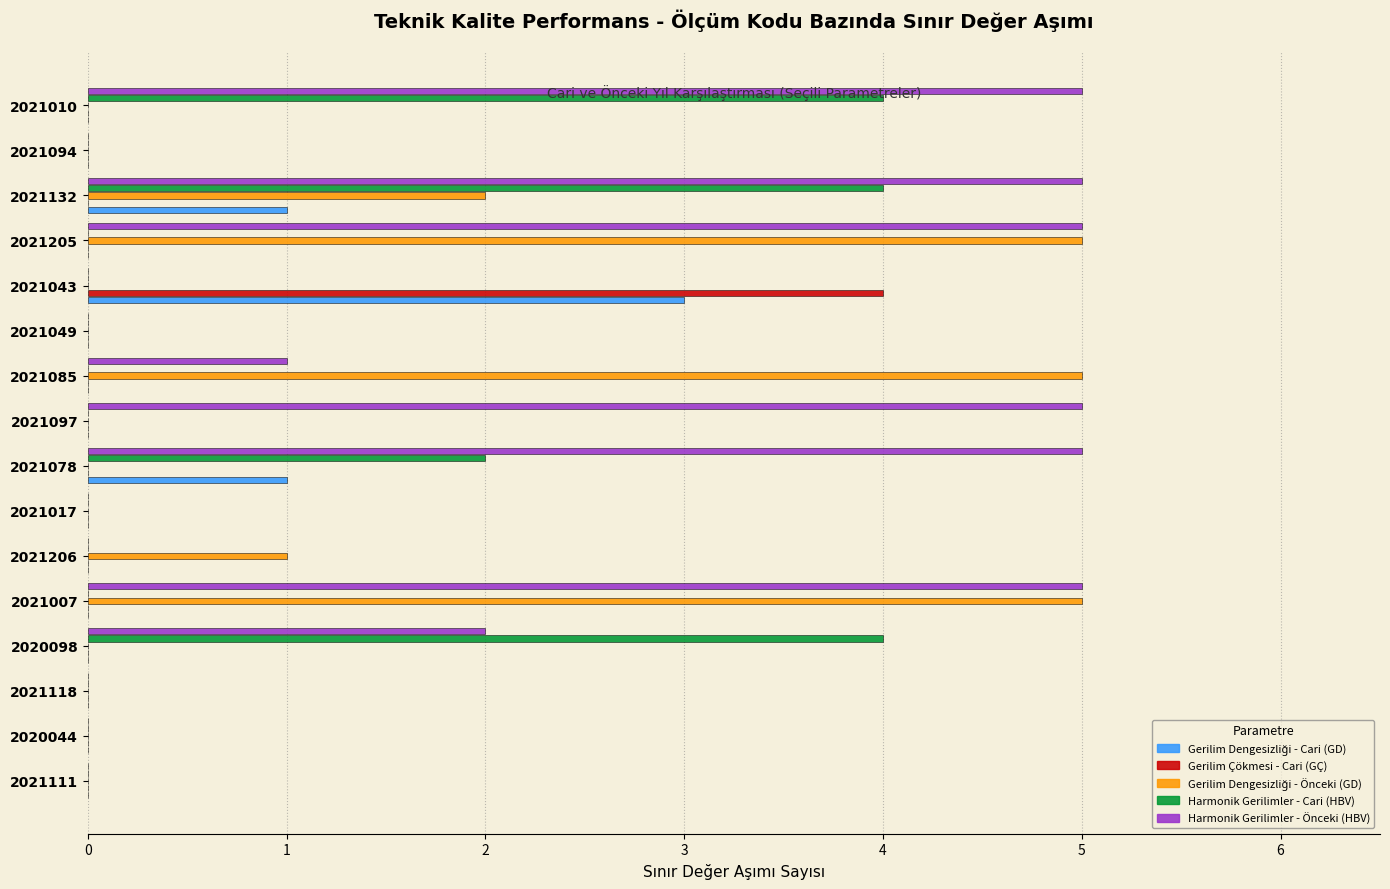

What is the highest value of the Harmonik Gerilimler - Önceki (HBV) series?

5